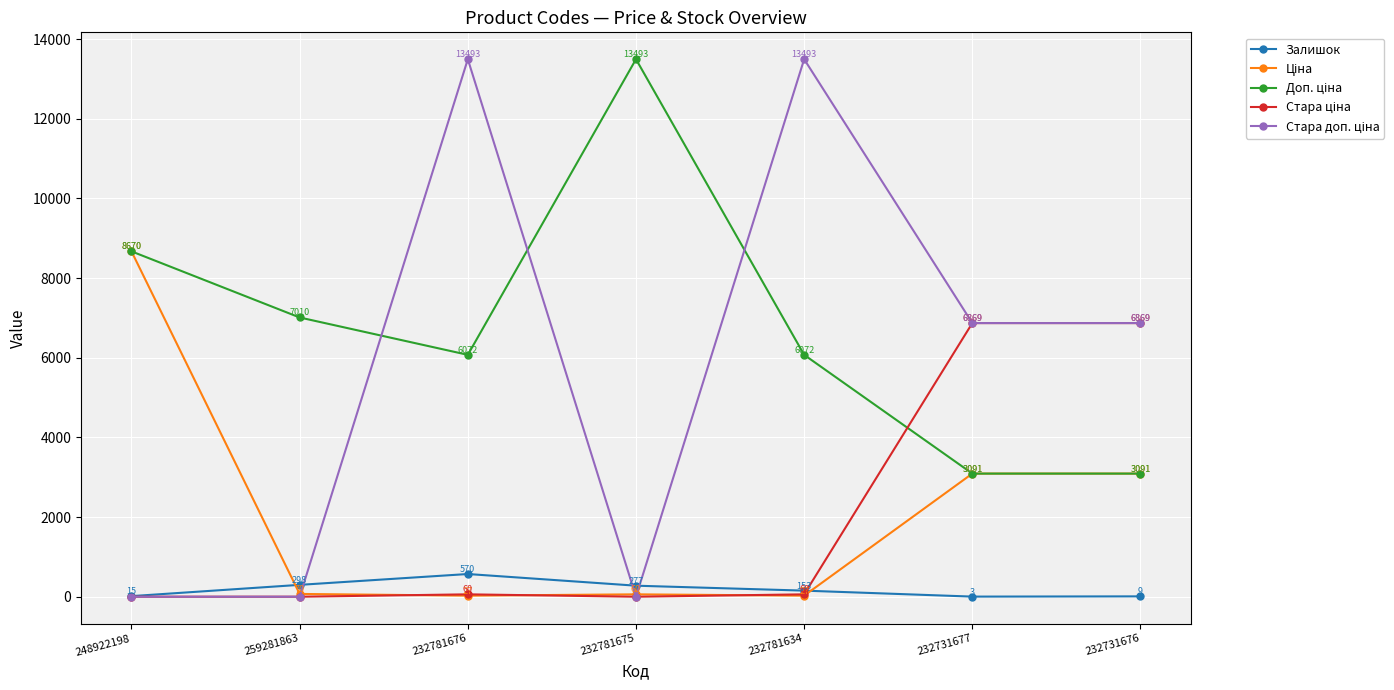

What is the label of the 5th point from the right?

232781676